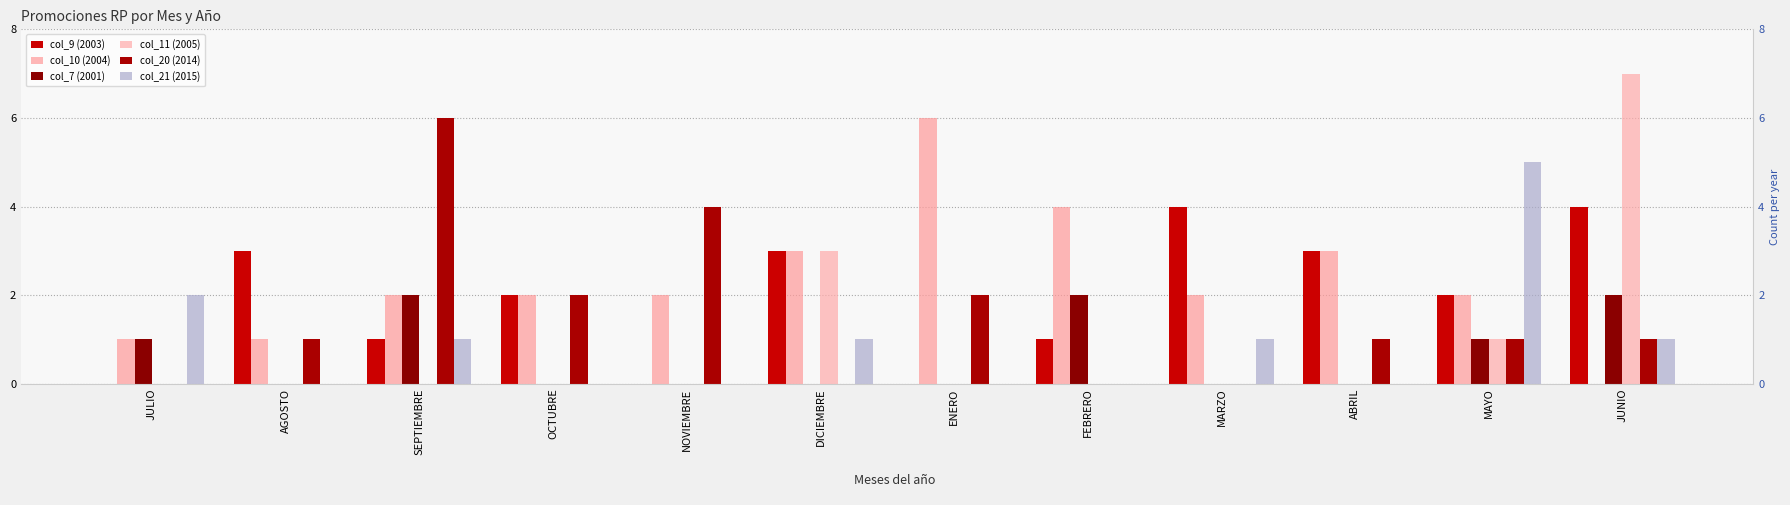

At which category is the sum across all series the highest?

JUNIO